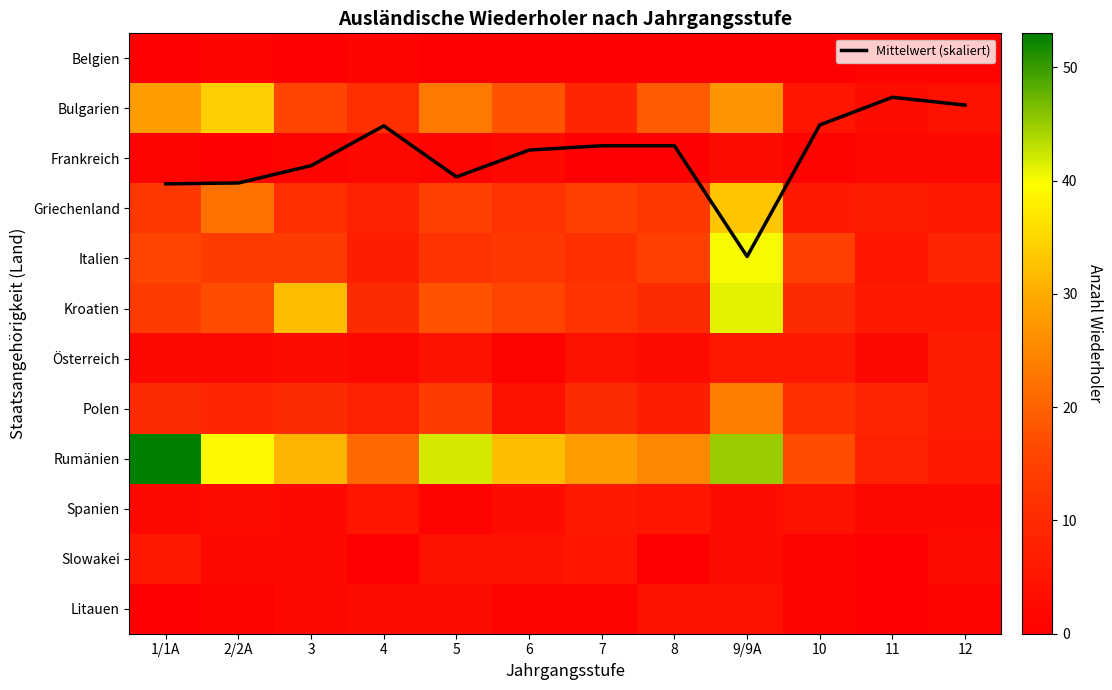

Which series has the largest range (max minus min)?

Rumänien